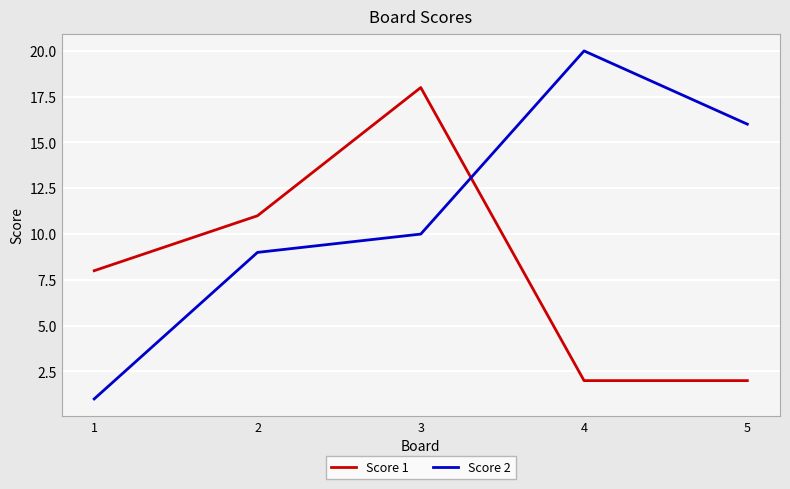

True or false: Score 1 and Score 2 cross at least once.

True